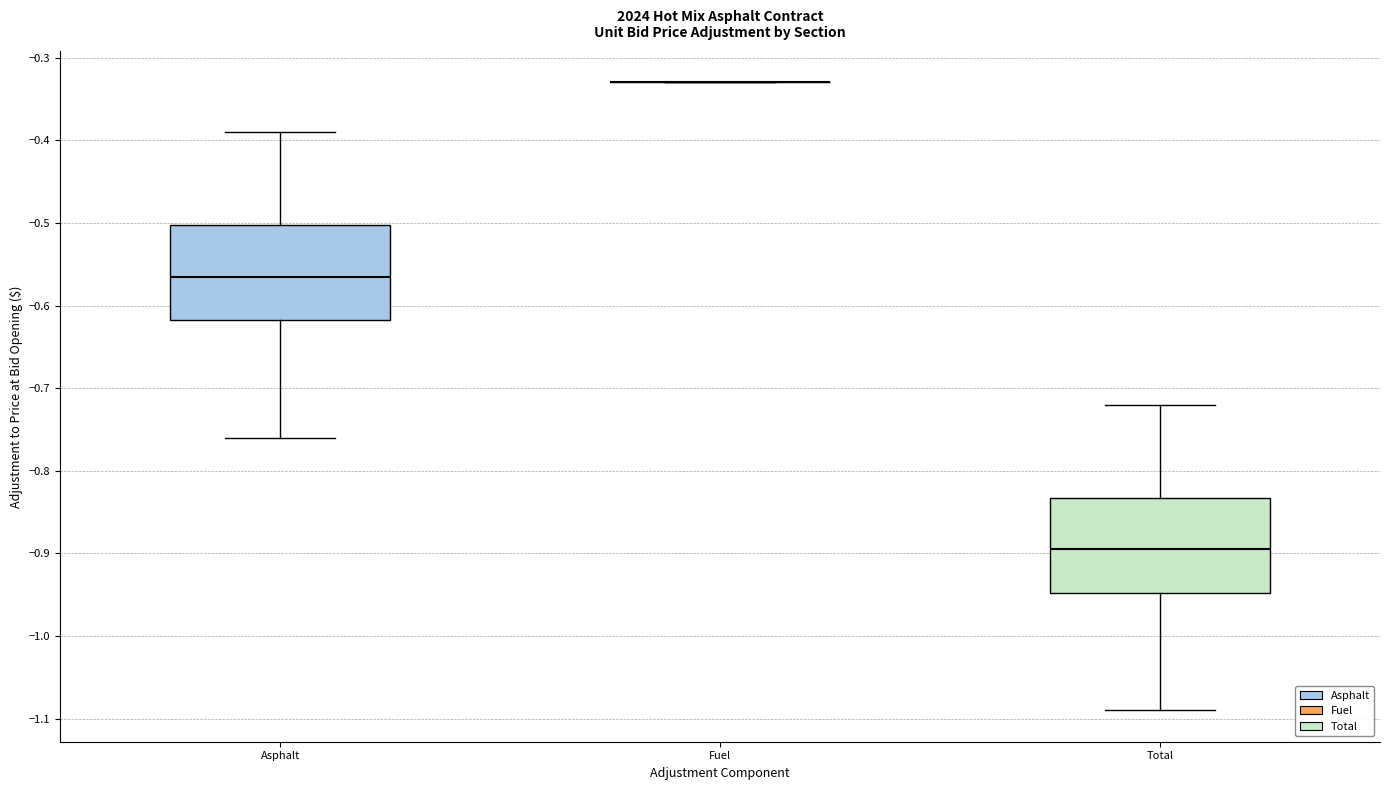

Reading left to right, read every box against the y-axis: the position of its median line, the range the box covers, and the ends of its whiskers. The values are not printed on the chart, so give them approximately, as read against the axis.

Asphalt: median -0.56, box -0.62 to -0.50, whiskers -0.76 to -0.39
Fuel: box collapsed to a line at -0.33, whiskers -0.33 to -0.33
Total: median -0.89, box -0.95 to -0.83, whiskers -1.09 to -0.72